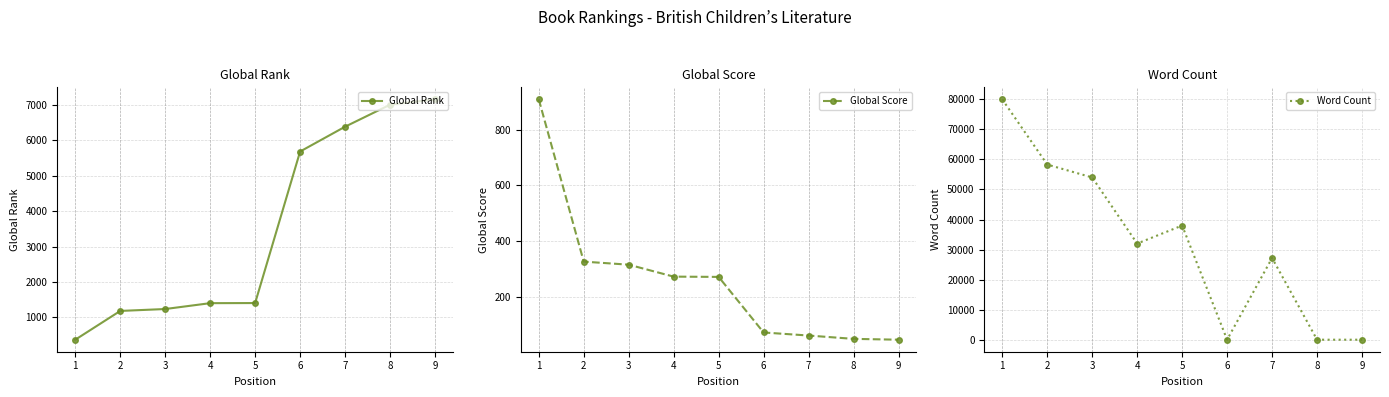

Count the number of data series in this chart.

3